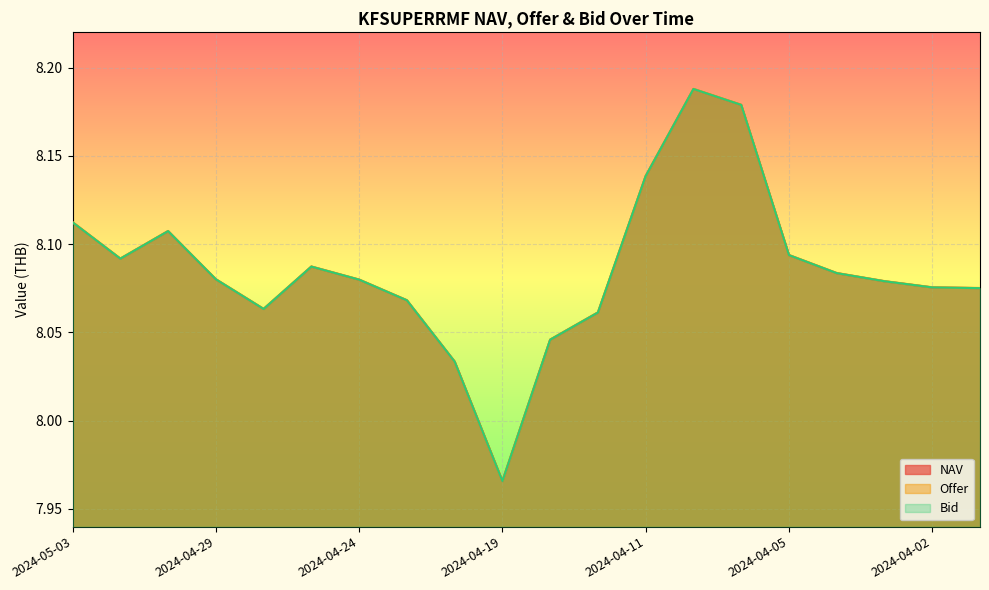

Which series changed the most between 2024-04-26 and 2024-04-24?

NAV